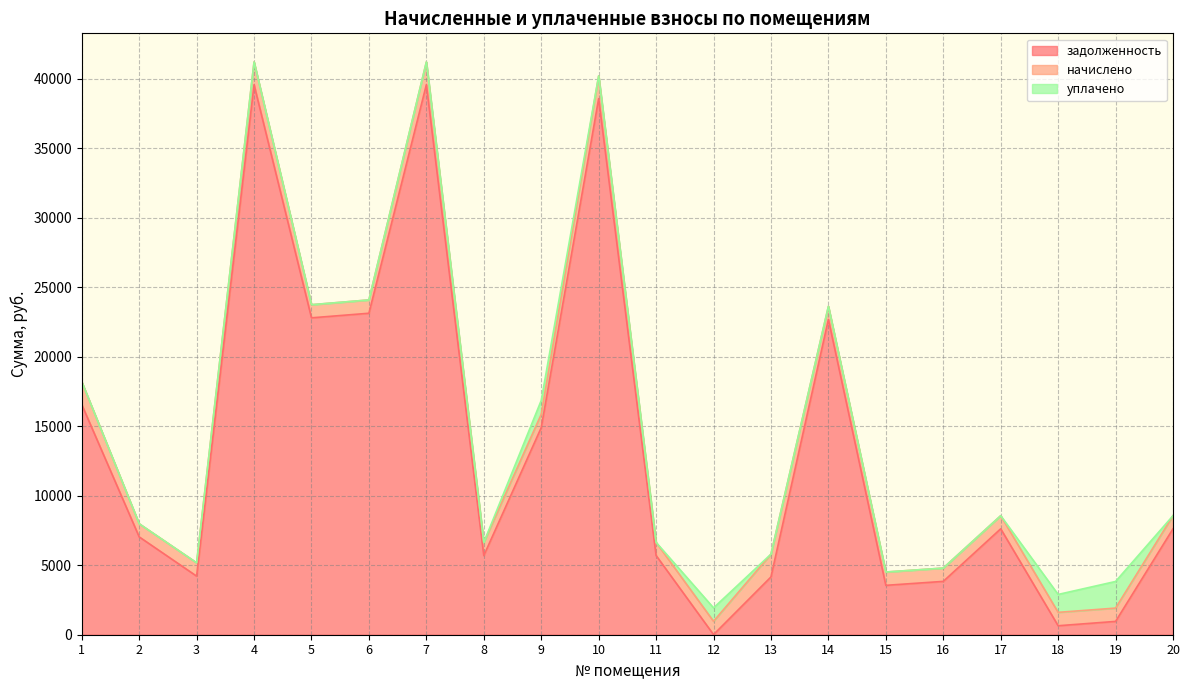

List the series in order of their peak value, highest first.

задолженность, уплачено, начислено